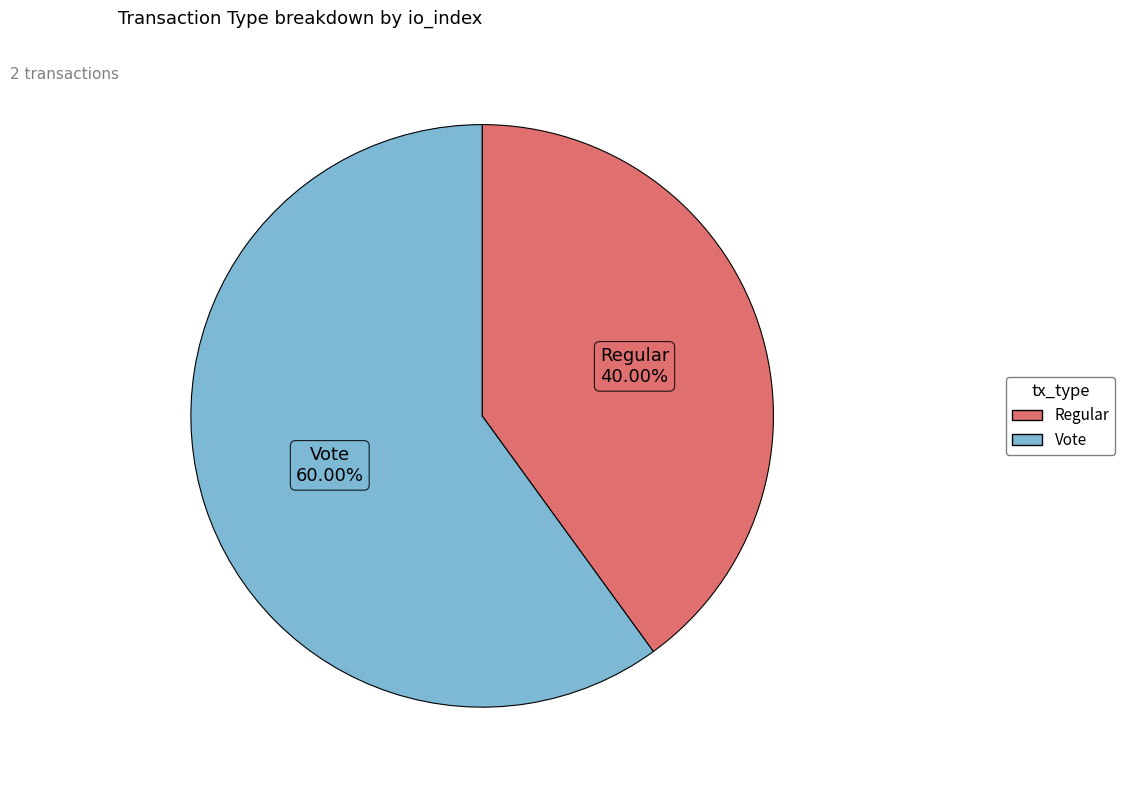

To the nearest percent, what is the combined percentage of Vote and Regular?

100%